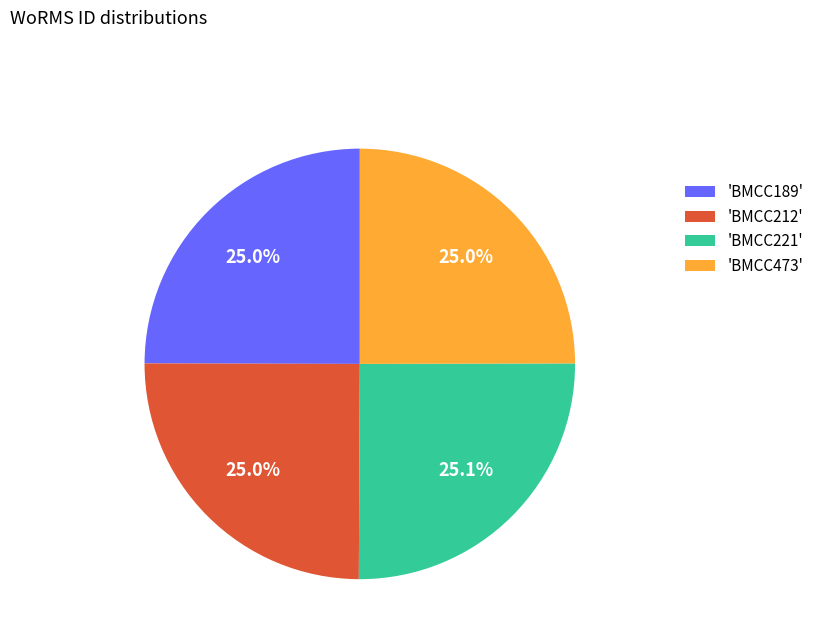

How much of the chart is everything except 'BMCC473'?

75.0%